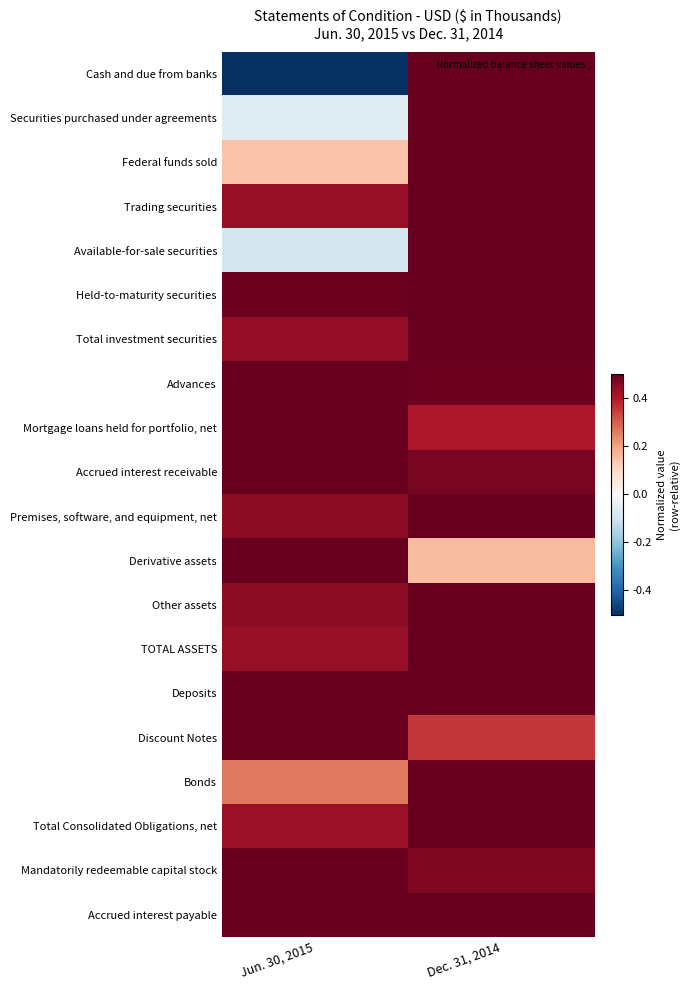

Which has a higher value, Jun. 30, 2015 or Dec. 31, 2014?

Dec. 31, 2014